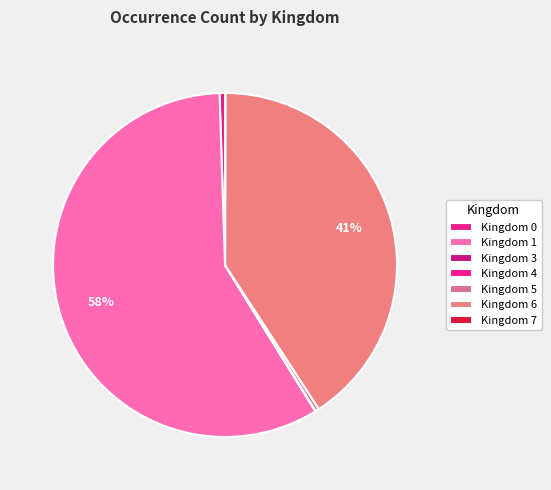

Is the sum of Kingdom 6 and Kingdom 3 greater than half?

No